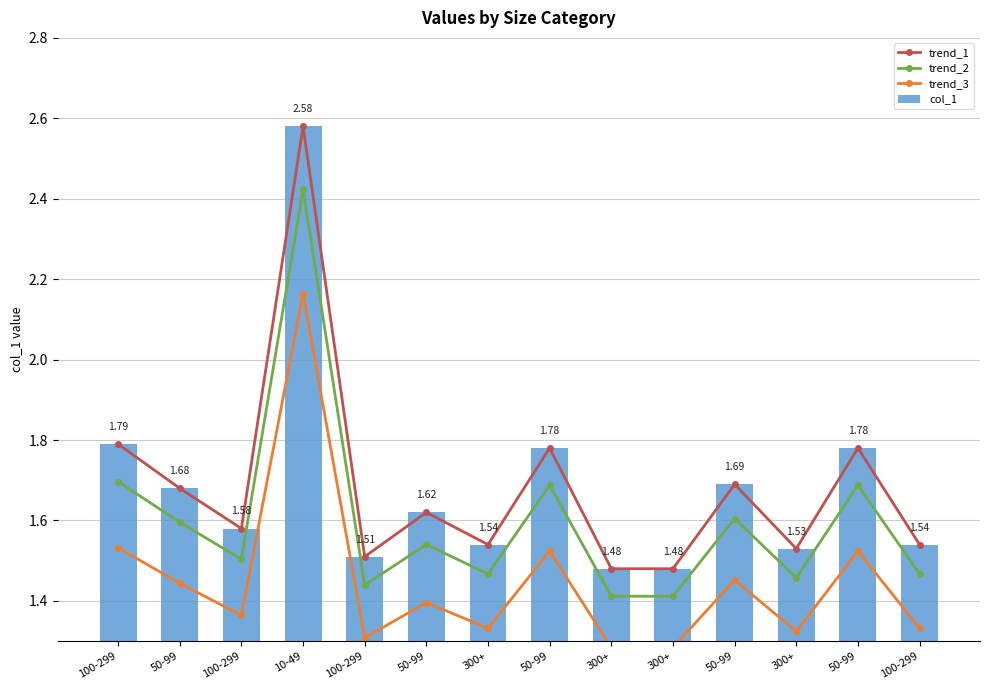

Reading left to right, list all the values displayed in this chart.

trend_1: 1.8	1.7	1.6	2.6	1.5	1.6	1.5	1.8	1.5	1.5	1.7	1.5	1.8	1.5
trend_2: 1.7	1.6	1.5	2.4	1.4	1.5	1.5	1.7	1.4	1.4	1.6	1.5	1.7	1.5
trend_3: 1.5	1.4	1.4	2.2	1.3	1.4	1.3	1.5	1.3	1.3	1.5	1.3	1.5	1.3
col_1: 1.8	1.7	1.6	2.6	1.5	1.6	1.5	1.8	1.5	1.5	1.7	1.5	1.8	1.5